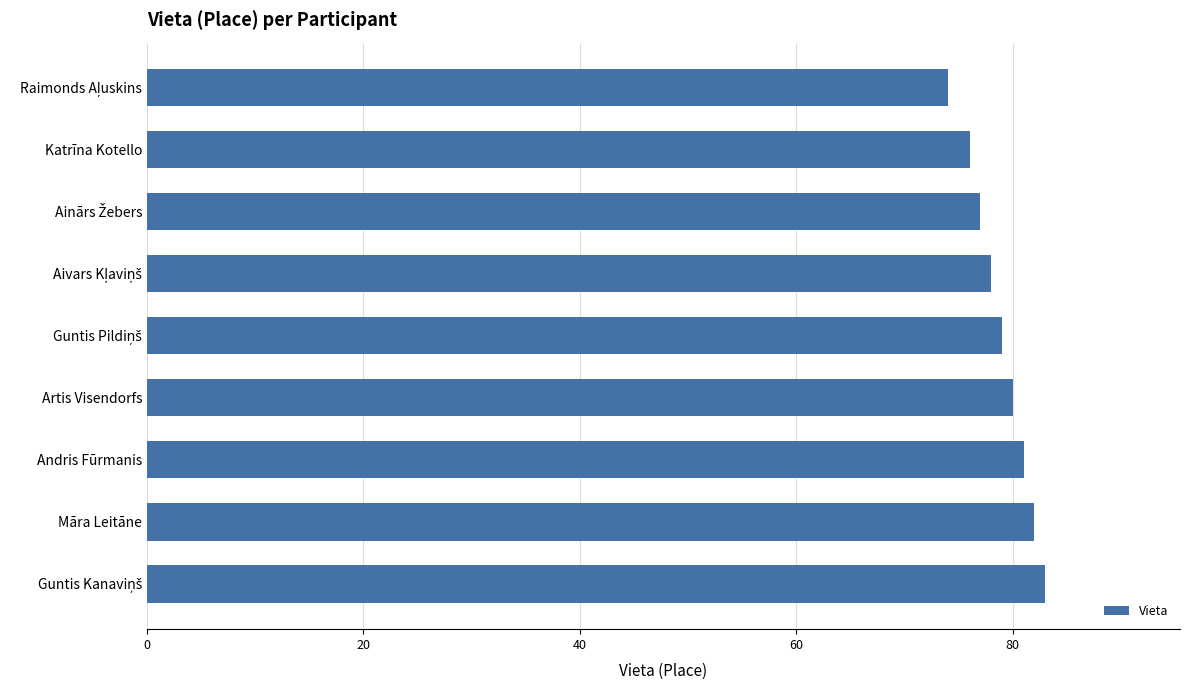

What is the value of the 8th bar from the top?

82